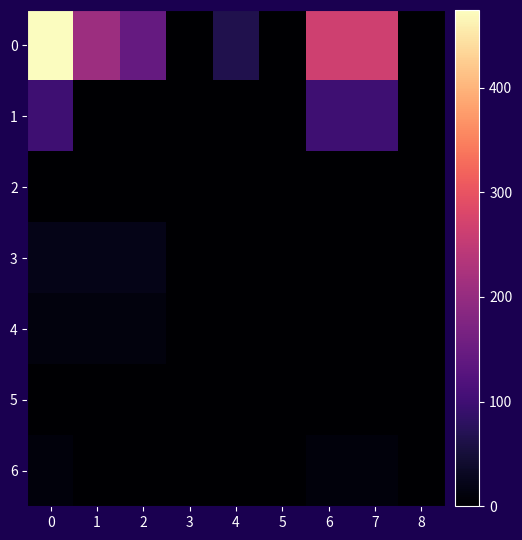

Reading left to right, what are all the values shown in this chart?

0: 0=474.2	1=209.2	2=144.0	3=0.0	4=65.2	5=0.0	6=265.0	7=265.0	8=0.0
1: 0=100.0	1=0.0	2=0.0	3=0.0	4=0.0	5=0.0	6=100.0	7=100.0	8=0.0
2: 0=0.4	1=0.4	2=0.0	3=0.4	4=0.0	5=0.0	6=0.0	7=0.0	8=0.0
3: 0=22.1	1=22.1	2=22.1	3=0.0	4=0.0	5=0.0	6=0.0	7=0.0	8=0.0
4: 0=12.5	1=12.5	2=12.5	3=0.0	4=0.0	5=0.0	6=0.0	7=0.0	8=0.0
5: 0=1.0	1=1.0	2=1.0	3=0.0	4=0.0	5=0.0	6=0.0	7=0.0	8=0.0
6: 0=10.0	1=0.0	2=0.0	3=0.0	4=0.0	5=0.0	6=10.0	7=10.0	8=0.0